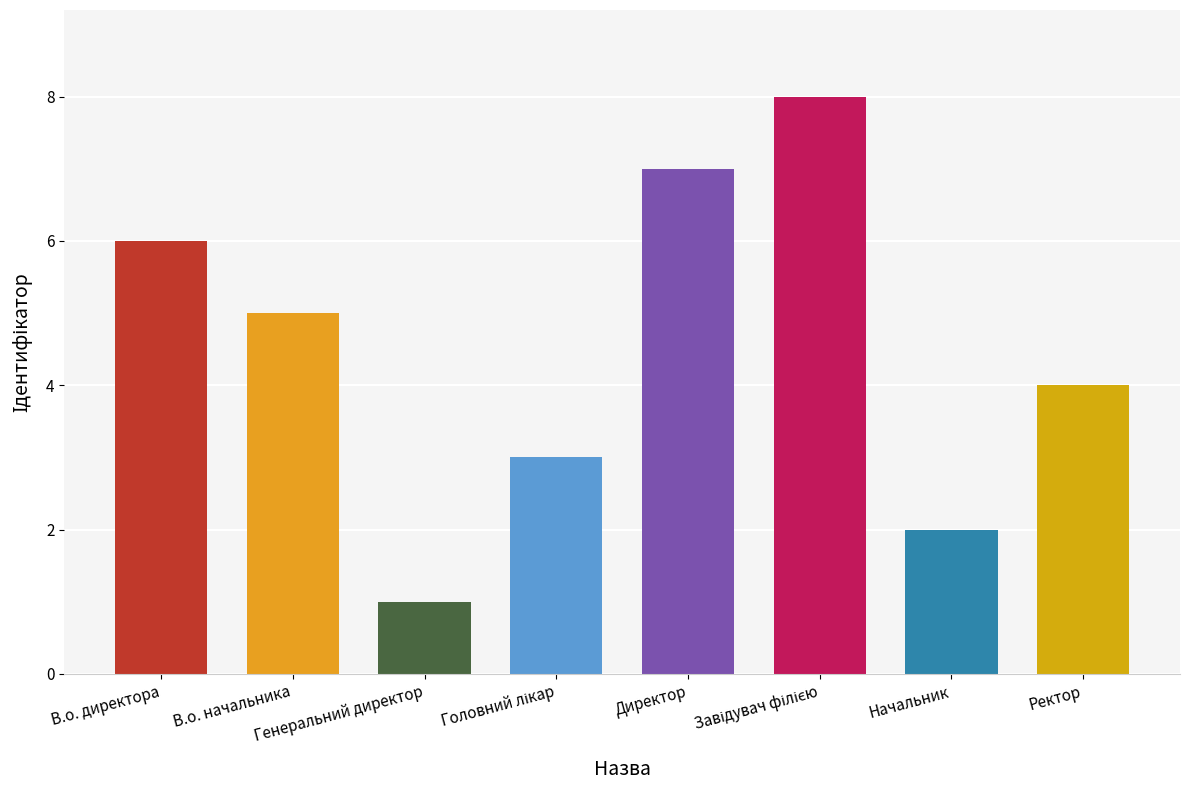

Does the chart contain any negative values?

No